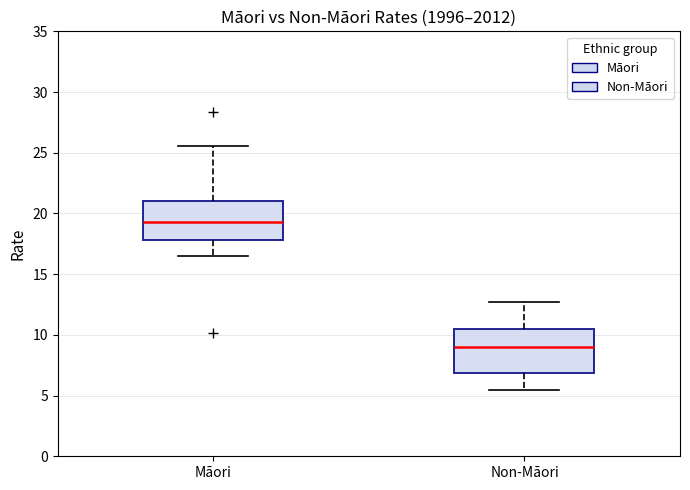

Where does the median line of the box for Non-Māori sit on the y-axis? The values are not printed on the chart, so give them approximately, as read against the axis.

9.0